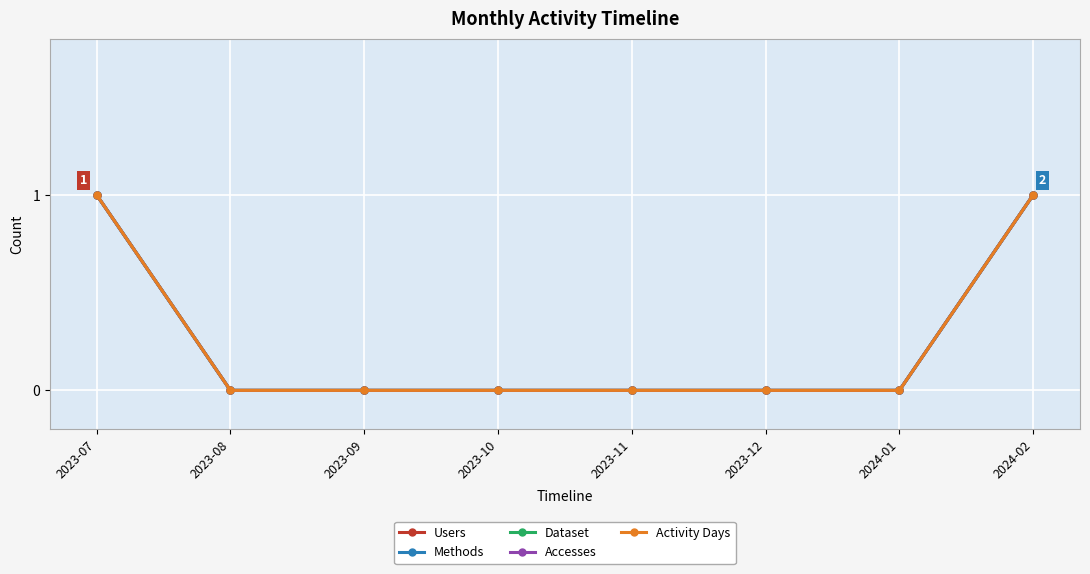

At which category does the chart reach its peak across all series?

2023-07